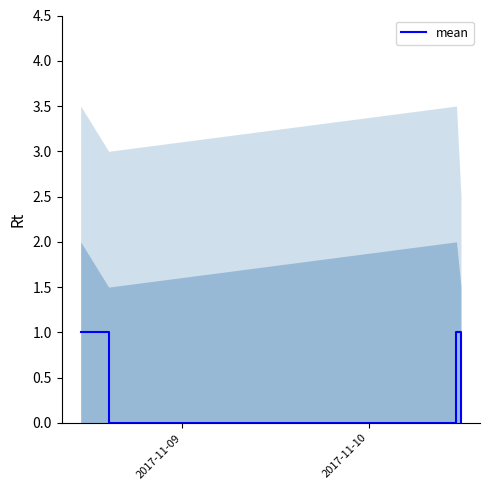

How many interior local valleys does the mean series have?

1